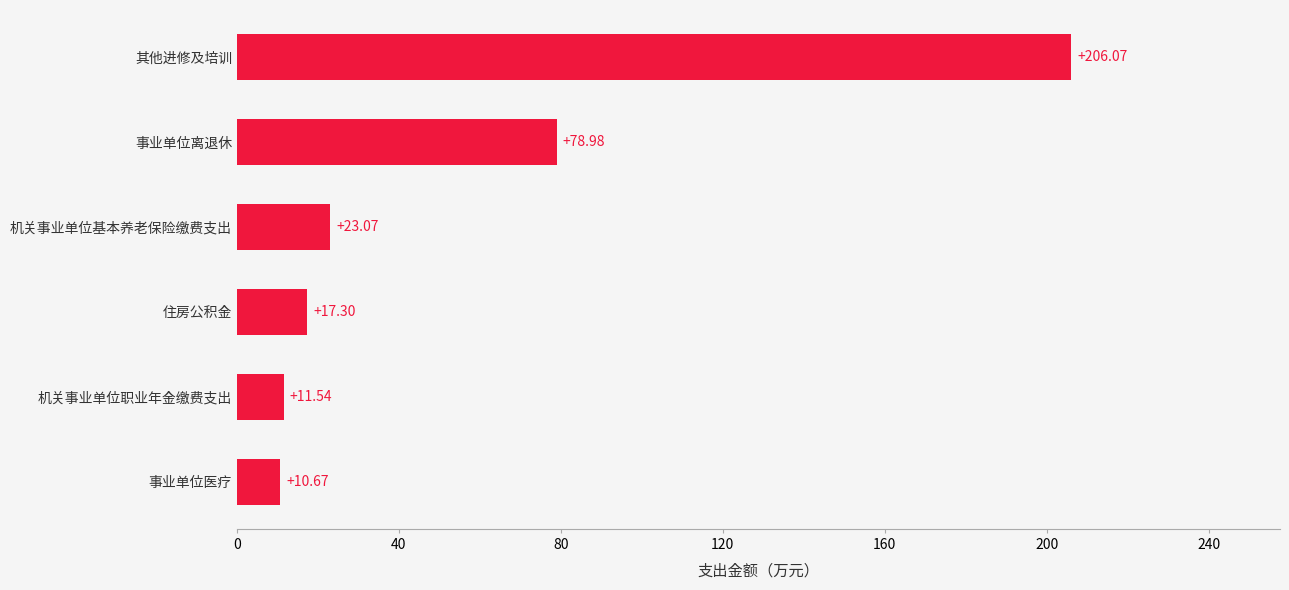

List the labels in order of value, smallest first.

事业单位医疗, 机关事业单位职业年金缴费支出, 住房公积金, 机关事业单位基本养老保险缴费支出, 事业单位离退休, 其他进修及培训